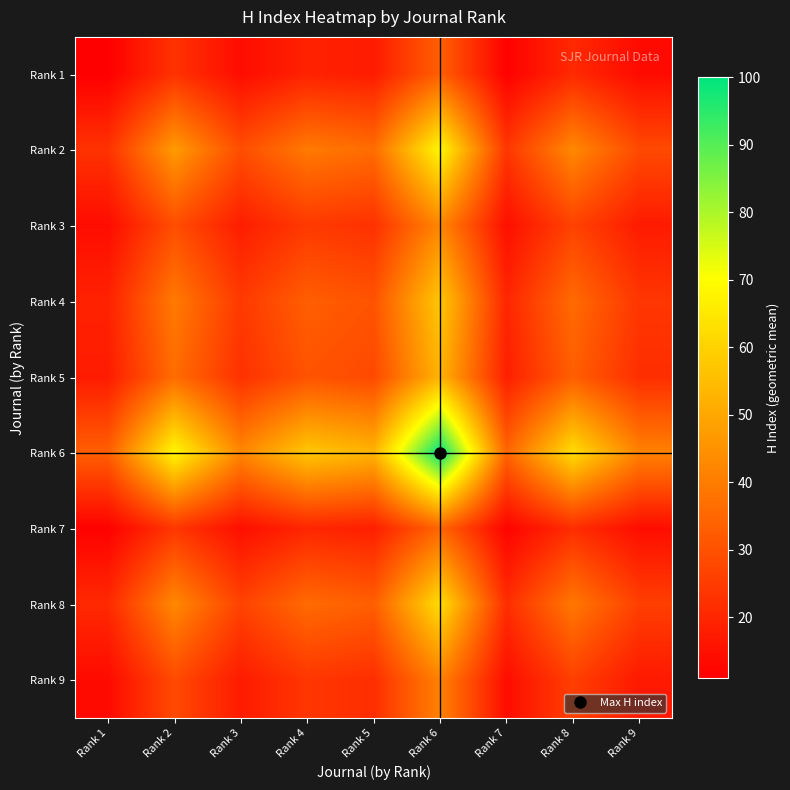

Reading left to right, transcribe all the data shown in this chart.

Rank 1: Rank 1=11.0	Rank 2=22.7	Rank 3=14.1	Rank 4=19.1	Rank 5=17.5	Rank 6=33.2	Rank 7=11.5	Rank 8=20.7	Rank 9=13.7
Rank 2: Rank 1=22.7	Rank 2=47.0	Rank 3=29.1	Rank 4=39.4	Rank 5=36.3	Rank 6=68.6	Rank 7=23.7	Rank 8=42.8	Rank 9=28.3
Rank 3: Rank 1=14.1	Rank 2=29.1	Rank 3=18.0	Rank 4=24.4	Rank 5=22.4	Rank 6=42.4	Rank 7=14.7	Rank 8=26.5	Rank 9=17.5
Rank 4: Rank 1=19.1	Rank 2=39.4	Rank 3=24.4	Rank 4=33.0	Rank 5=30.4	Rank 6=57.4	Rank 7=19.9	Rank 8=35.9	Rank 9=23.7
Rank 5: Rank 1=17.5	Rank 2=36.3	Rank 3=22.4	Rank 4=30.4	Rank 5=28.0	Rank 6=52.9	Rank 7=18.3	Rank 8=33.0	Rank 9=21.8
Rank 6: Rank 1=33.2	Rank 2=68.6	Rank 3=42.4	Rank 4=57.4	Rank 5=52.9	Rank 6=100.0	Rank 7=34.6	Rank 8=62.4	Rank 9=41.2
Rank 7: Rank 1=11.5	Rank 2=23.7	Rank 3=14.7	Rank 4=19.9	Rank 5=18.3	Rank 6=34.6	Rank 7=12.0	Rank 8=21.6	Rank 9=14.3
Rank 8: Rank 1=20.7	Rank 2=42.8	Rank 3=26.5	Rank 4=35.9	Rank 5=33.0	Rank 6=62.4	Rank 7=21.6	Rank 8=39.0	Rank 9=25.7
Rank 9: Rank 1=13.7	Rank 2=28.3	Rank 3=17.5	Rank 4=23.7	Rank 5=21.8	Rank 6=41.2	Rank 7=14.3	Rank 8=25.7	Rank 9=17.0